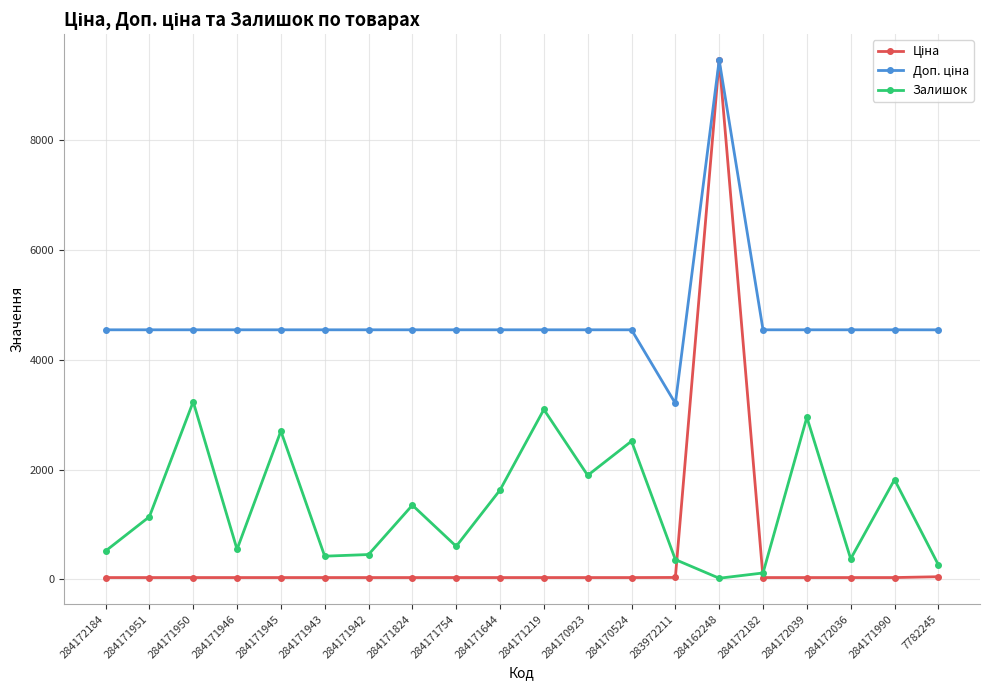

What is the greatest value displayed?

9462.1